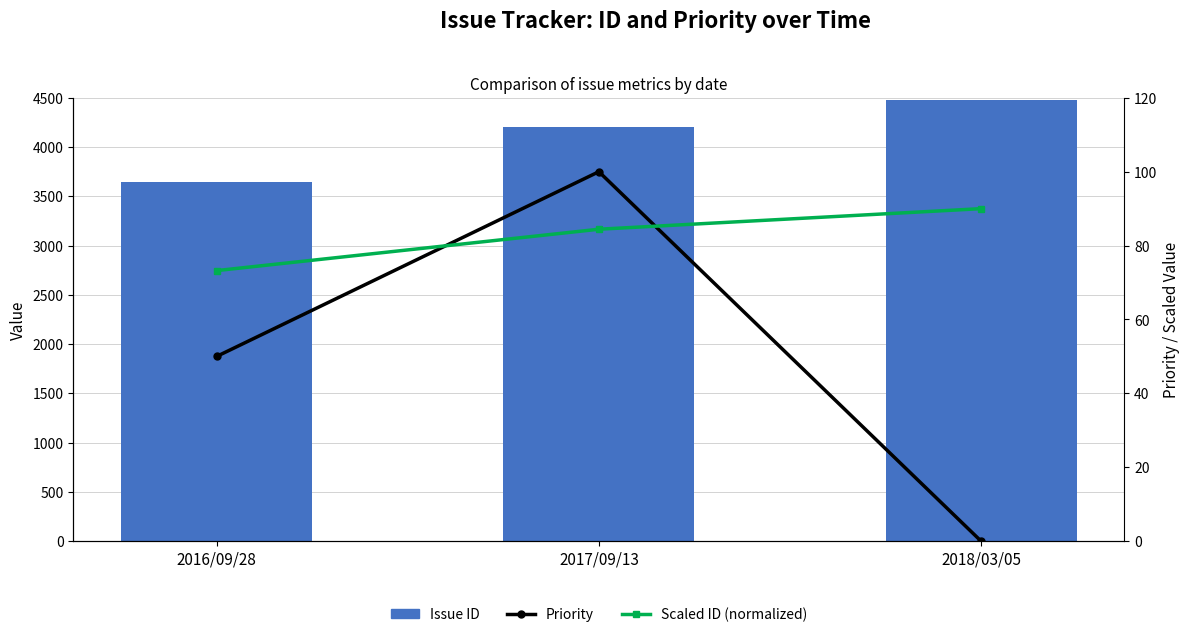

Reading left to right, transcribe all the data shown in this chart.

Issue ID: 3643.0	4200.0	4477.0
Priority: 50.0	100.0	0.0
Scaled ID (normalized): 73.2	84.4	90.0